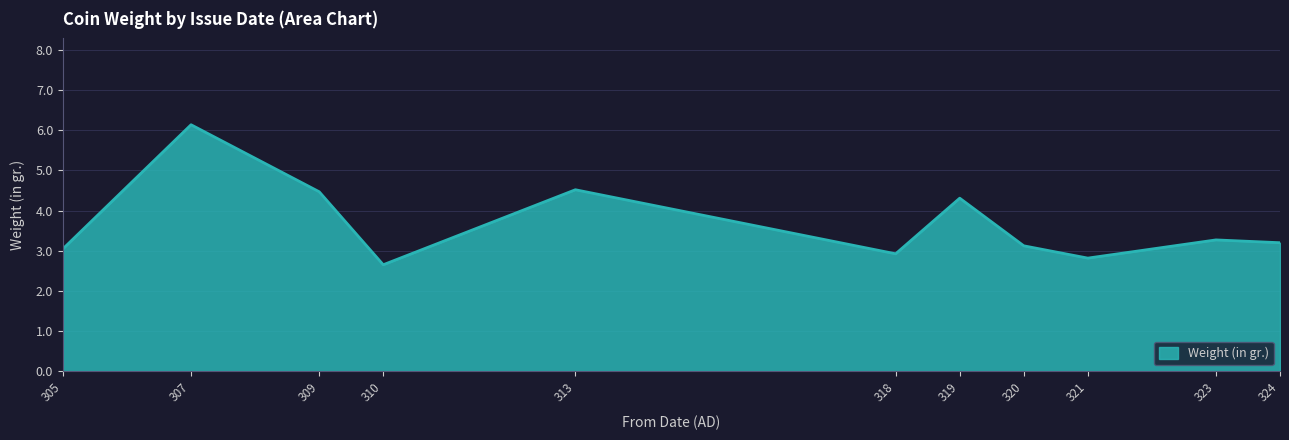

At which category does the chart reach its peak across all series?

307